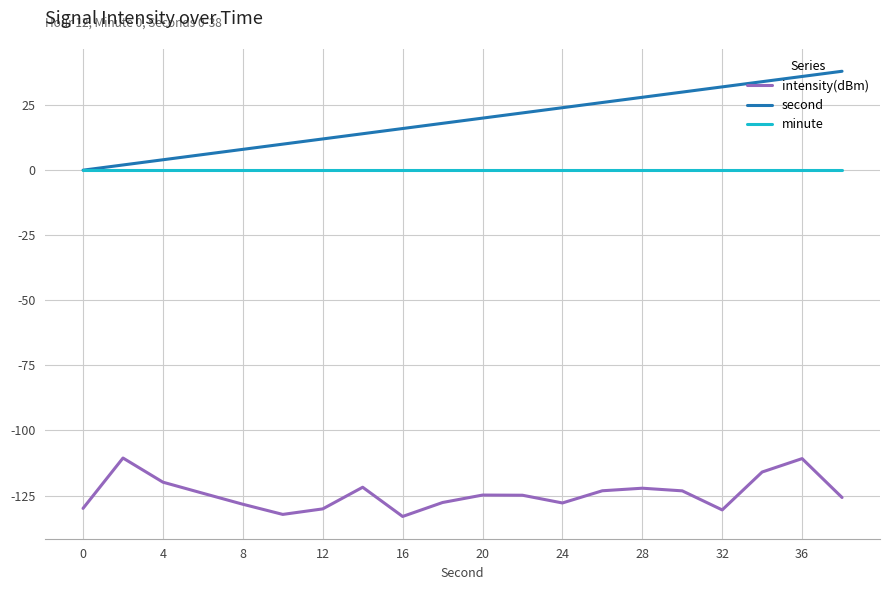

What is the smallest value displayed?

-133.0